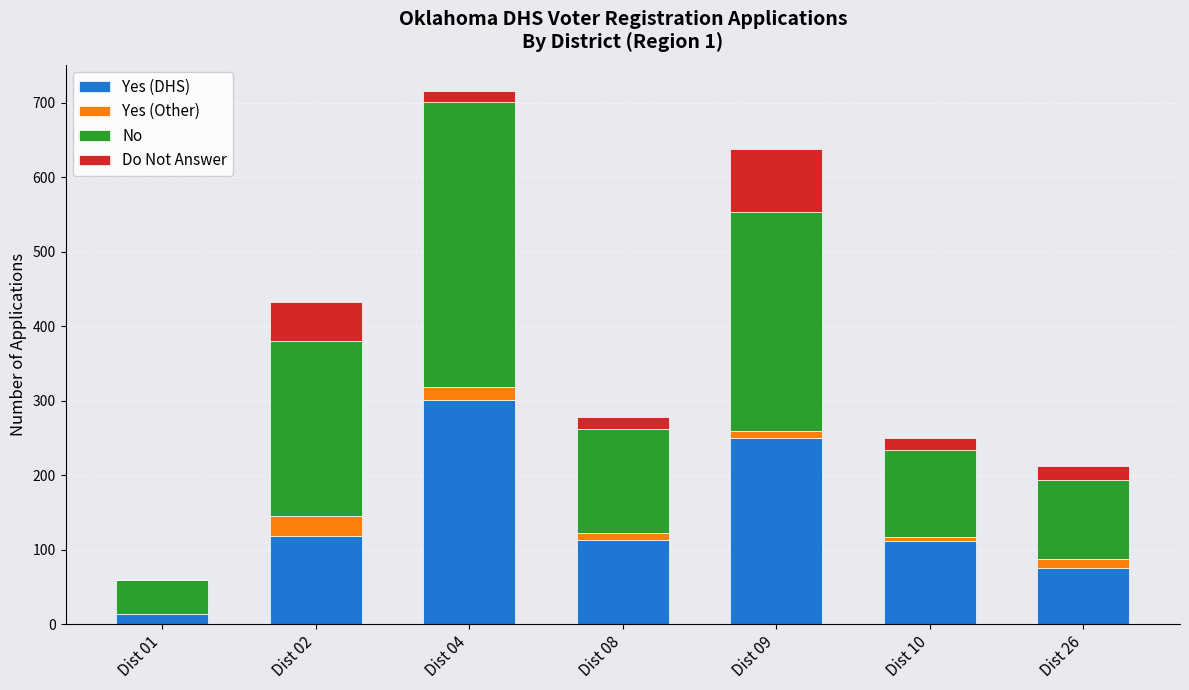

At which category is the sum across all series the highest?

Dist 04